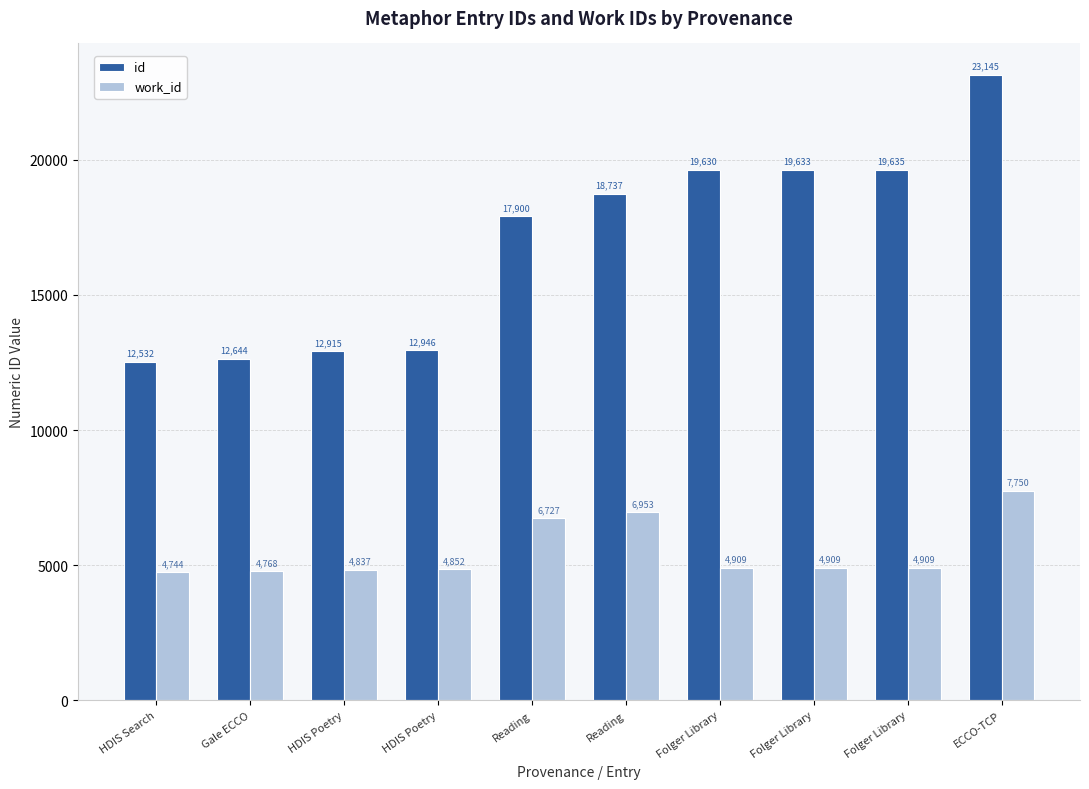

What is the label of the 4th bar from the left?

HDIS Poetry